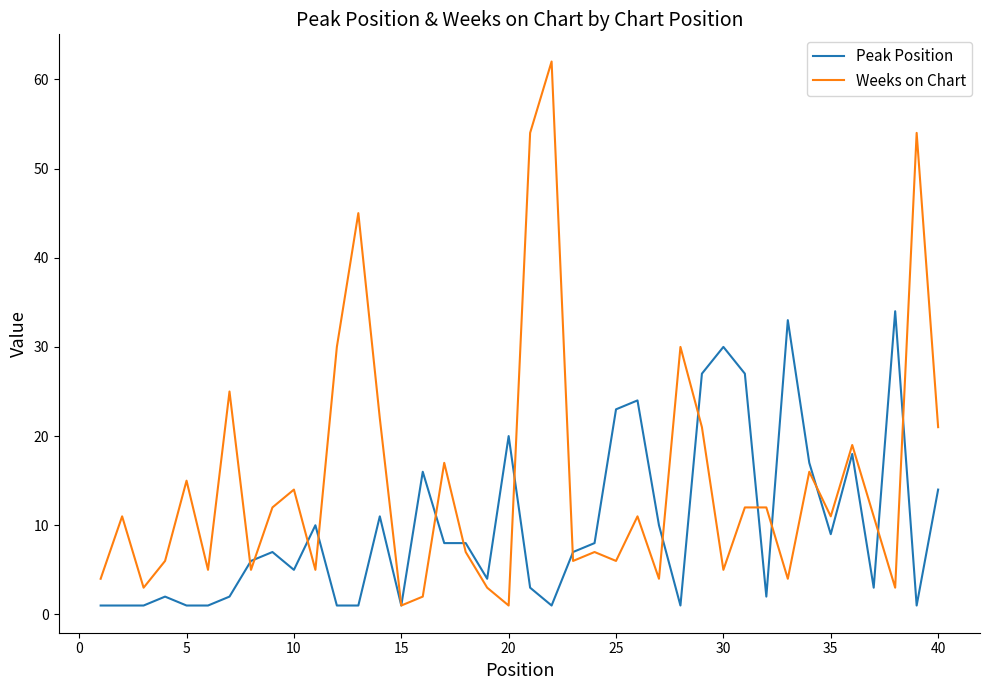

Which series has the widest spread of values?

Weeks on Chart